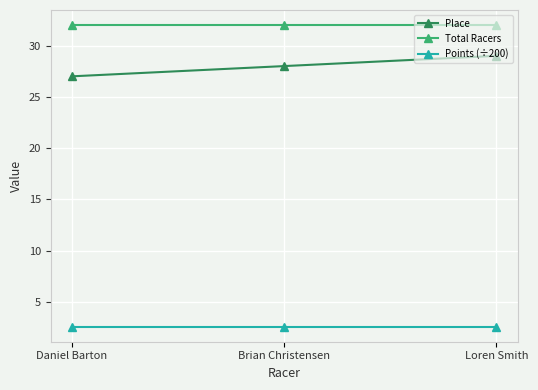

The value of Total Racers at Daniel Barton is 17.6. True or false?

False